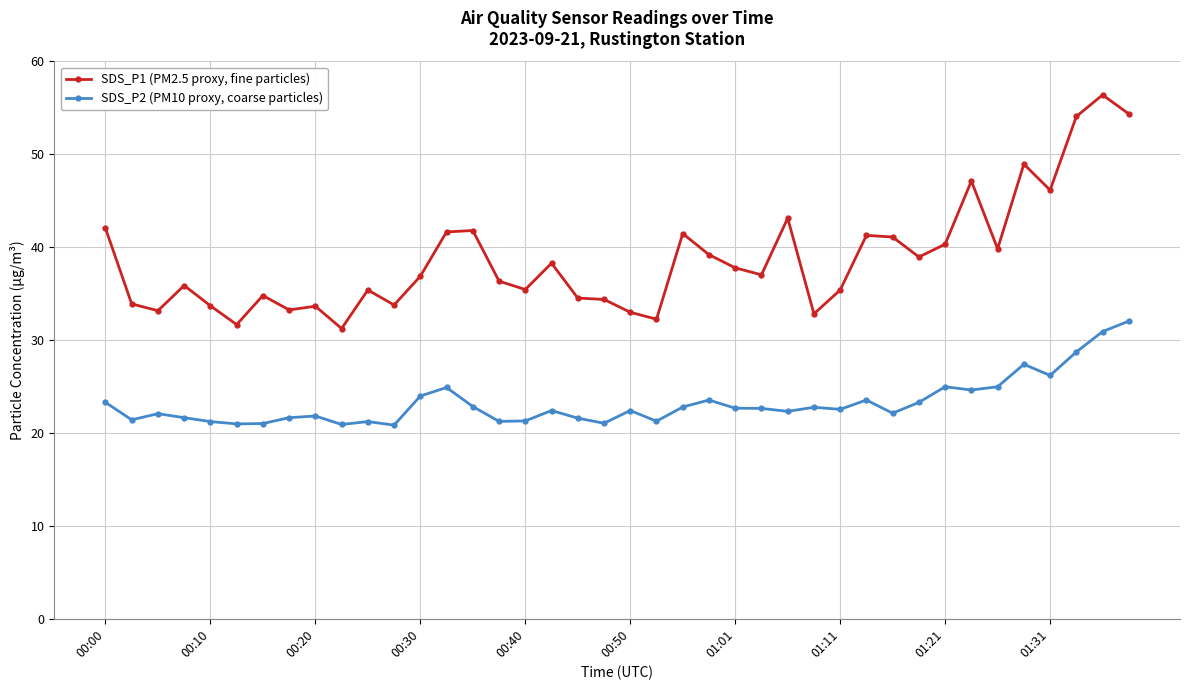

What is the difference between the second highest and minimum values in the SDS_P1 (PM2.5 proxy, fine particles) series?

23.1